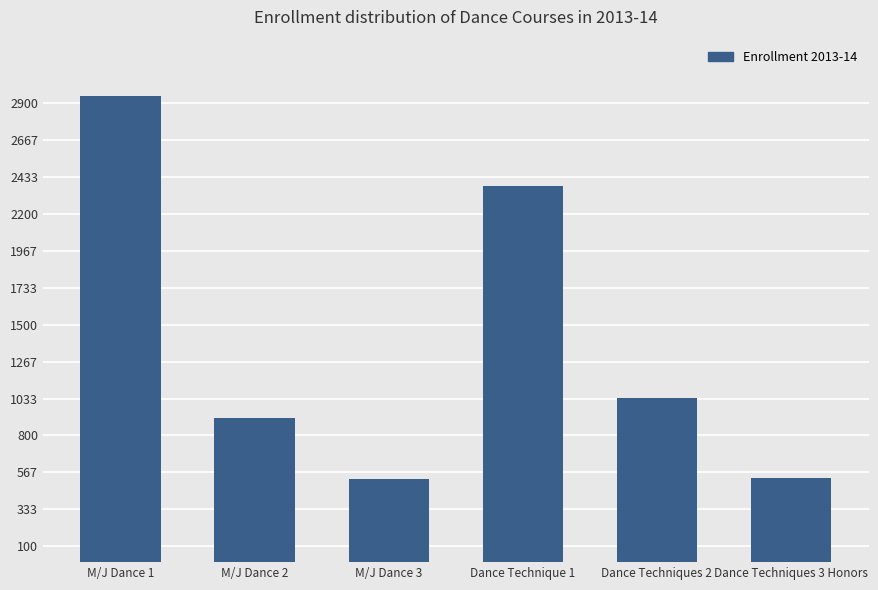

Where is the data nearest to the value 1736?

Dance Technique 1